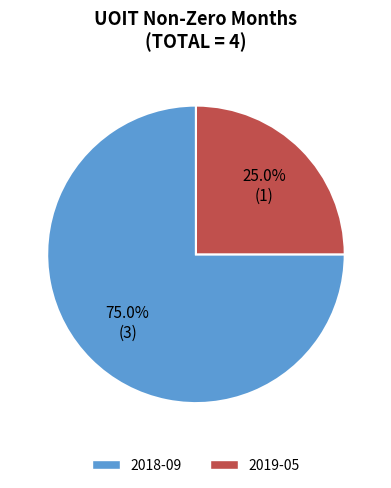

To the nearest percent, what percentage of the pie is 2018-09?

75%